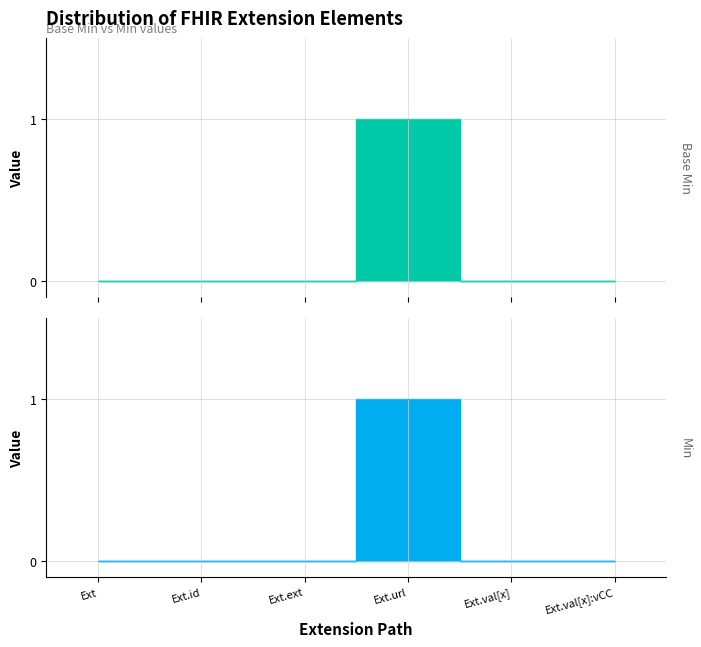

True or false: Base Min and Min cross at least once.

False